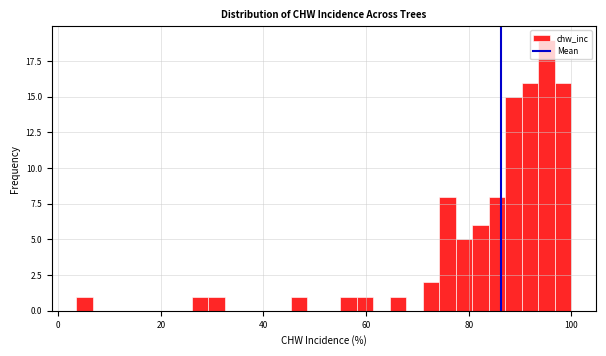

Around what value on the x-axis is the tallest bar? Give the approximate position of its centre, as read against the axis.

96